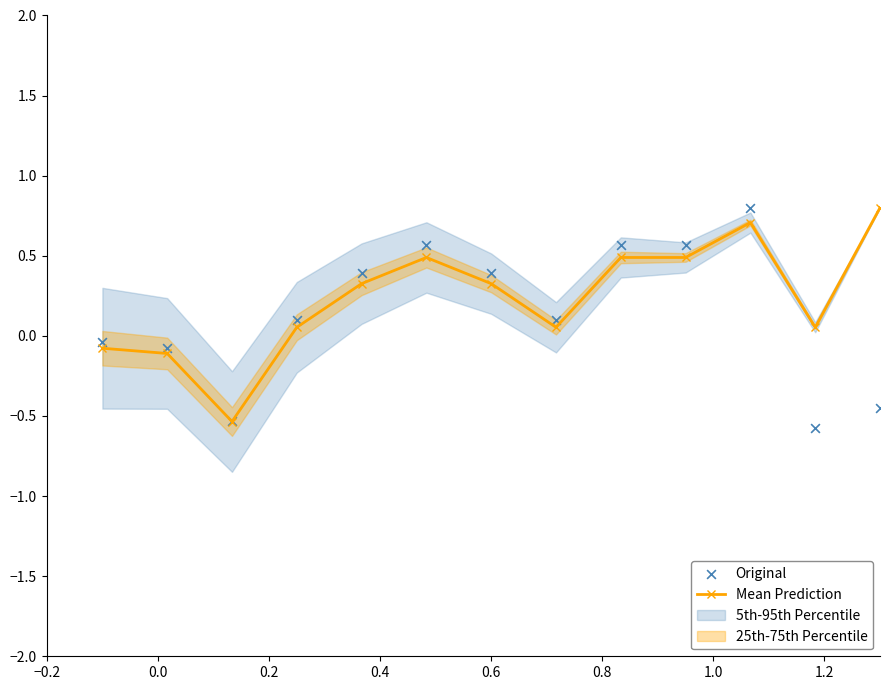

Which series has the widest spread of Y values?

Original